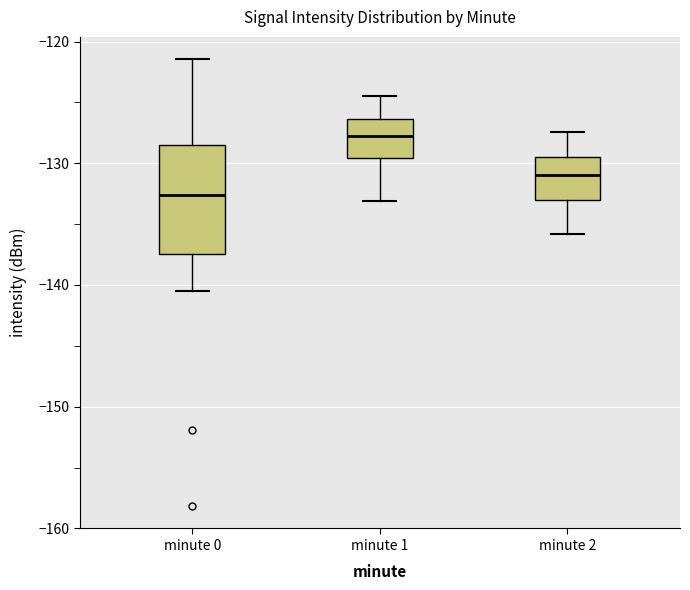

Where is the lower edge of the box for minute 2 on the y-axis? The values are not printed on the chart, so give them approximately, as read against the axis.

-133